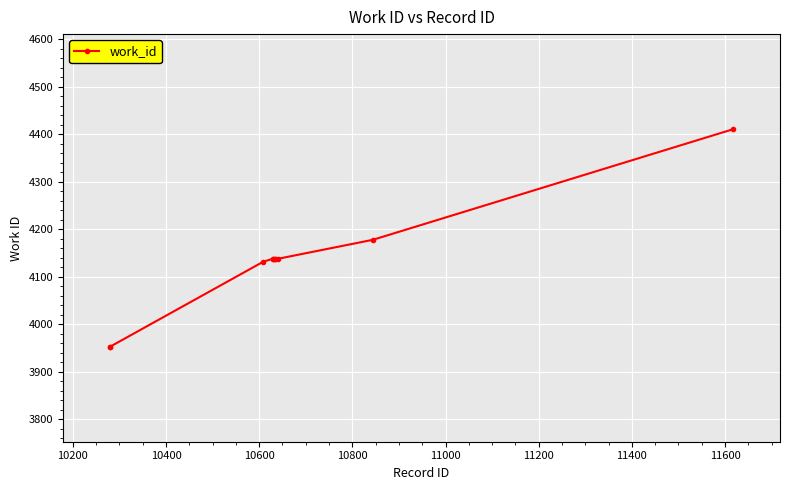

Reading left to right, extract all data points from this chart.

3953	3953	4132	4138	4138	4138	4138	4138	4178	4411